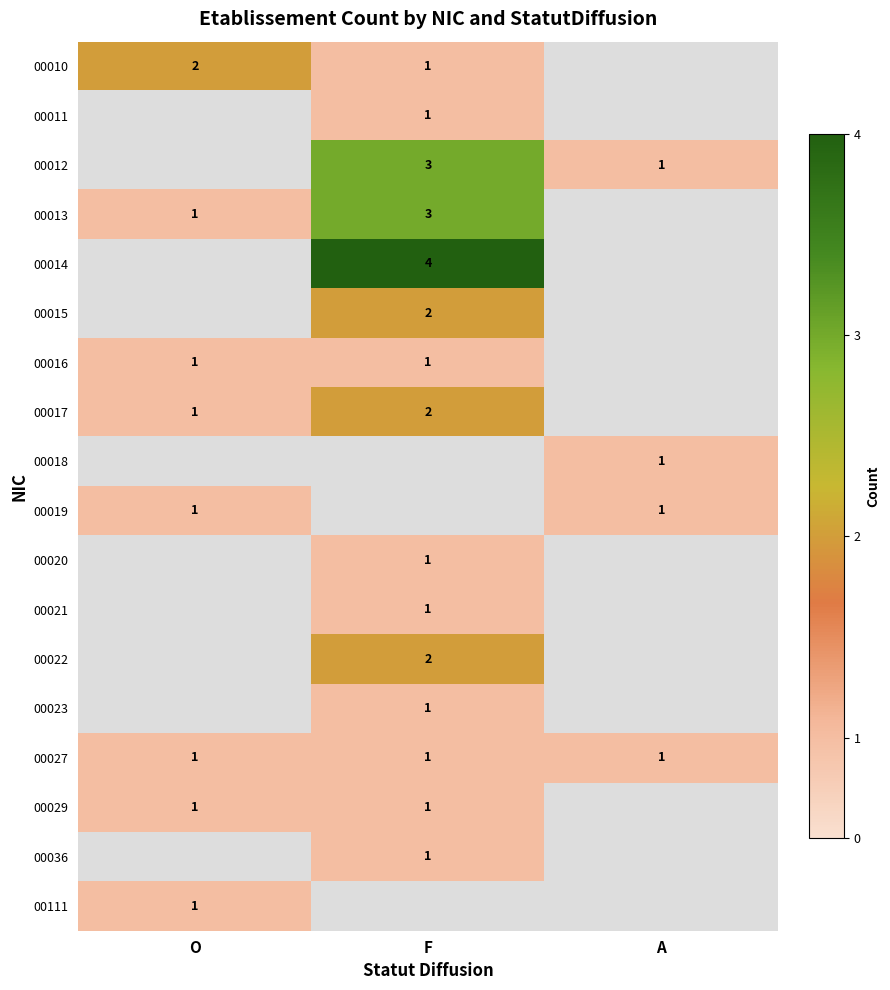

The 00027 series shows 0 at O. True or false?

False